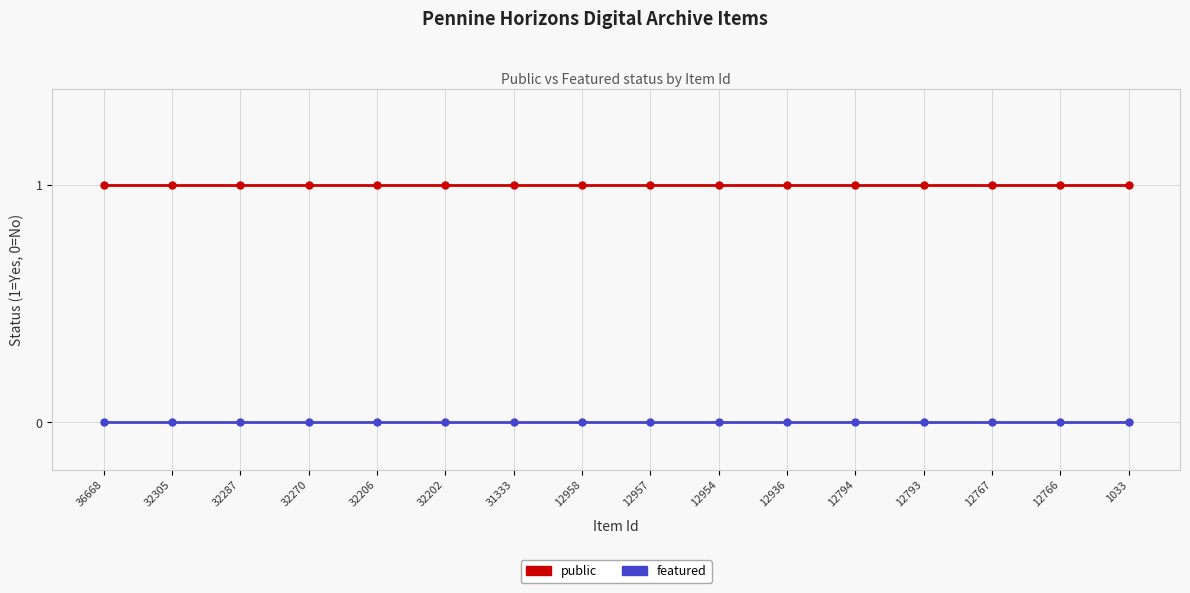

List the series in order of their peak value, highest first.

public, featured